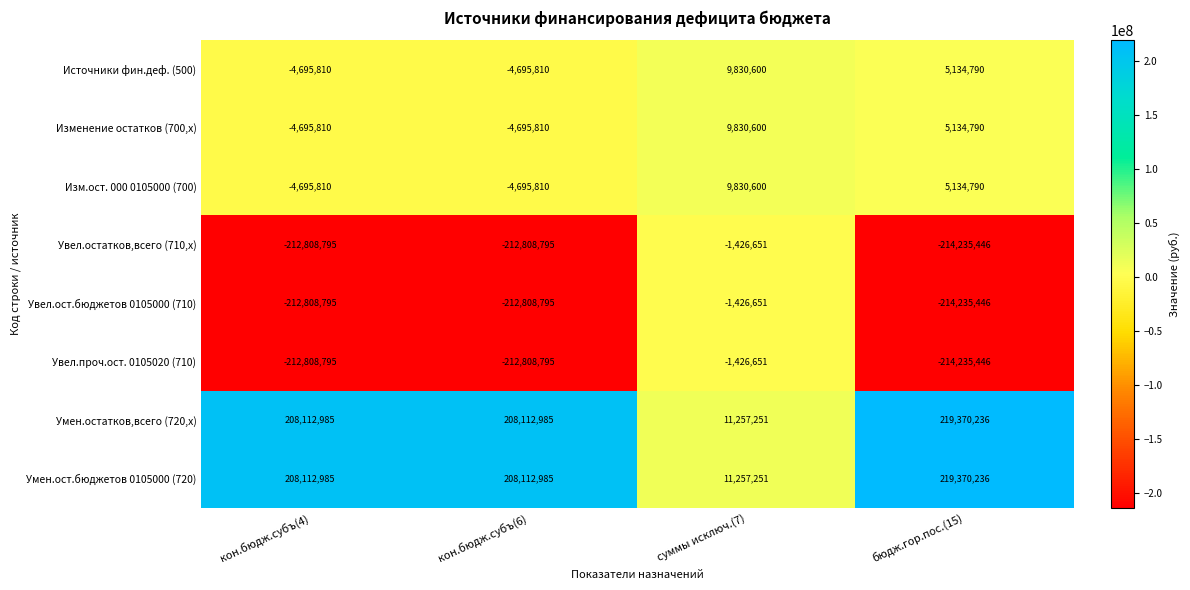

What is the sum of all Увел.ост.бюджетов 0105000 (710) values?

-641279687